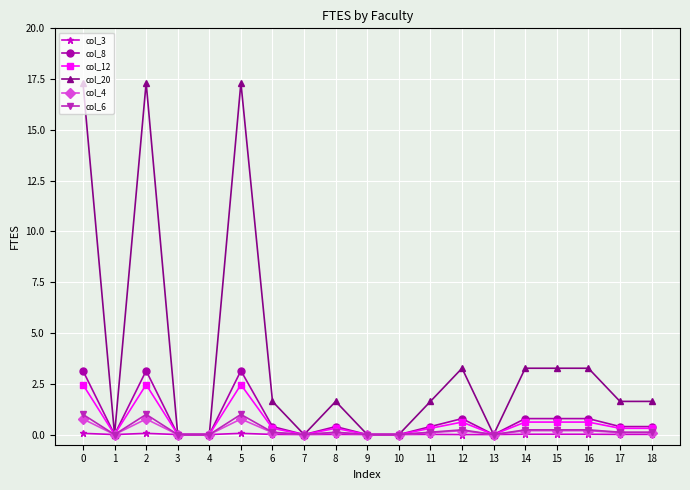

Where is the first local maximum for col_12?

2